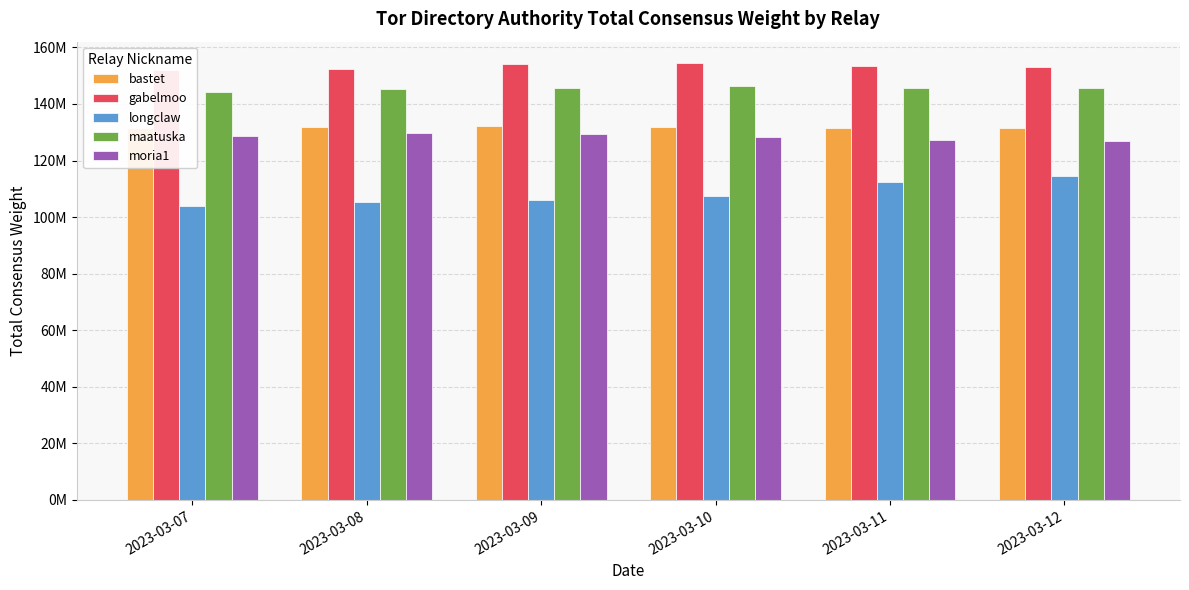

Reading left to right, transcribe all the data shown in this chart.

bastet: 2023-03-07=131457534	2023-03-08=131797635	2023-03-09=132056844	2023-03-10=131825776	2023-03-11=131592656	2023-03-12=131407013
gabelmoo: 2023-03-07=152044672	2023-03-08=152321695	2023-03-09=153963632	2023-03-10=154300895	2023-03-11=153483229	2023-03-12=153110492
longclaw: 2023-03-07=103943338	2023-03-08=105247548	2023-03-09=105982092	2023-03-10=107619575	2023-03-11=112250588	2023-03-12=114577353
maatuska: 2023-03-07=144325972	2023-03-08=145137451	2023-03-09=145731823	2023-03-10=146169589	2023-03-11=145774480	2023-03-12=145792916
moria1: 2023-03-07=128842324	2023-03-08=129730982	2023-03-09=129260815	2023-03-10=128279928	2023-03-11=127383327	2023-03-12=127000000